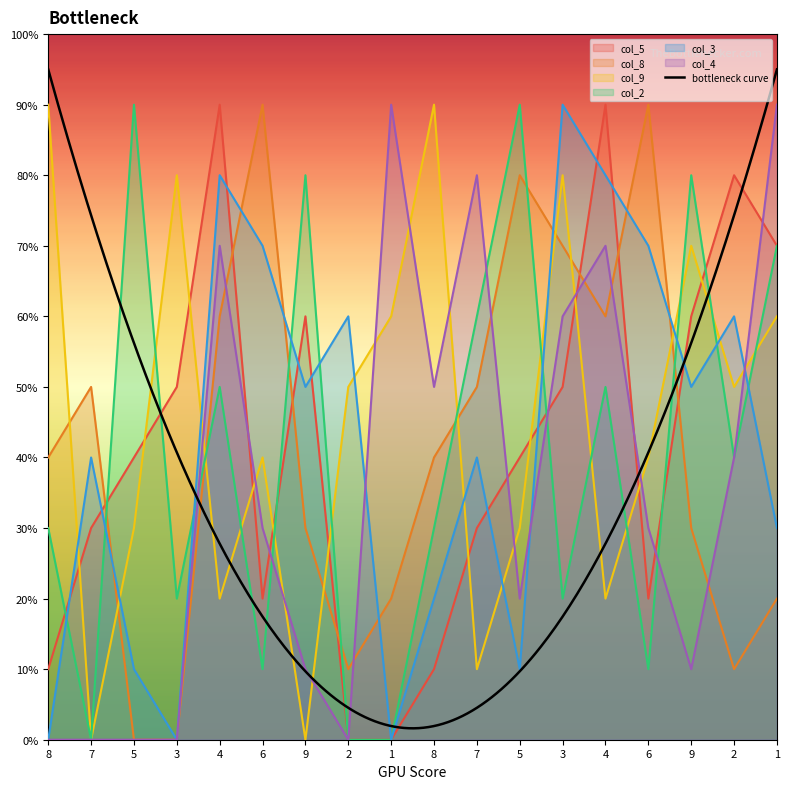

Which series ends up on top after the final intersection of col_3 and col_4?

col_4